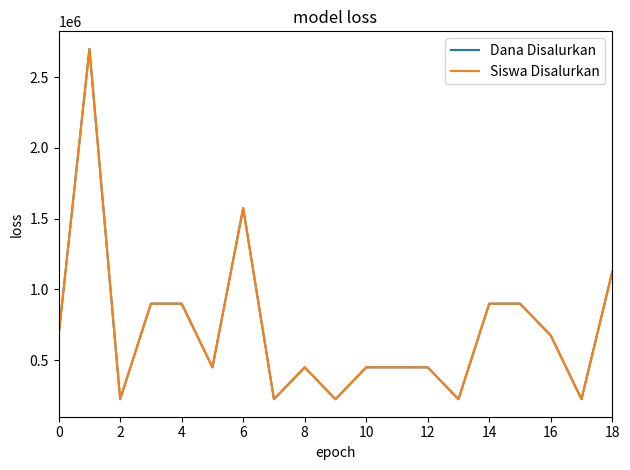

What is the label of the 18th point from the left?

17